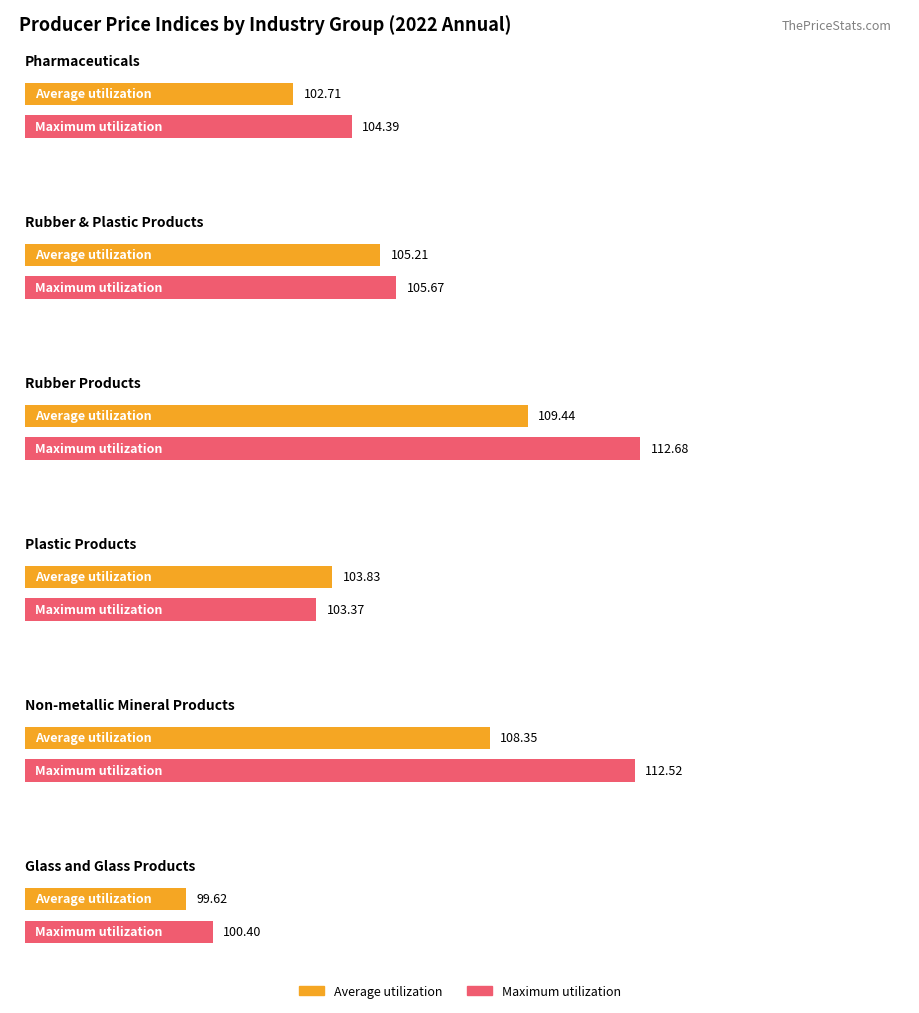

Are the bars horizontal?

Yes